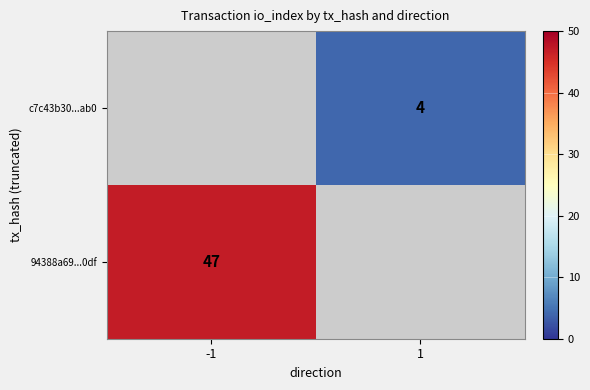

True or false: c7c43b30...ab0 has a value of 4 at 1.

True